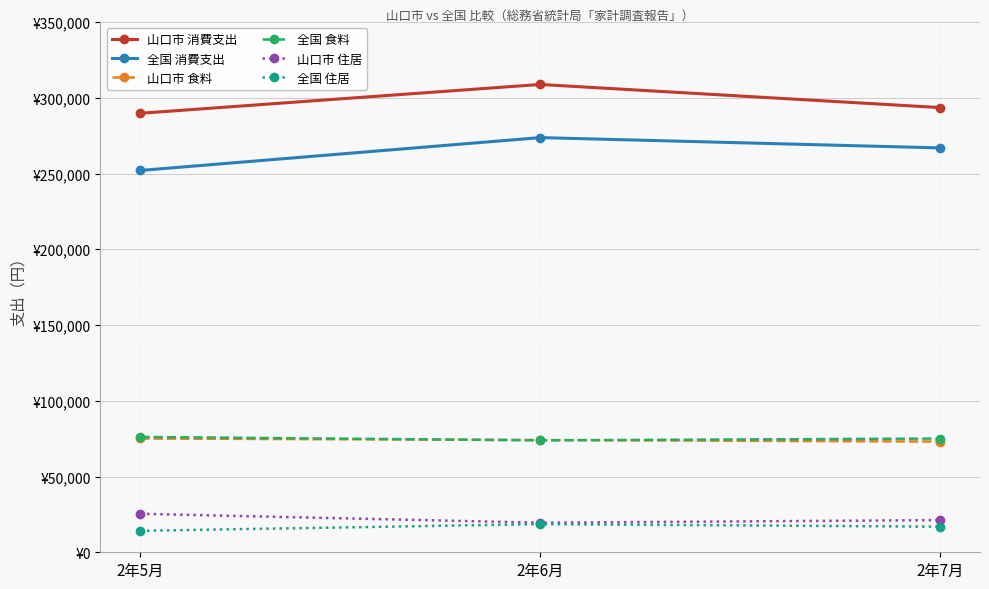

Reading left to right, transcribe all the data shown in this chart.

山口市 消費支出: 2年5月=289751	2年6月=308779	2年7月=293512
全国 消費支出: 2年5月=252017	2年6月=273699	2年7月=266897
山口市 食料: 2年5月=75105	2年6月=74093	2年7月=73071
全国 食料: 2年5月=76138	2年6月=73878	2年7月=75075
山口市 住居: 2年5月=25407	2年6月=19517	2年7月=21226
全国 住居: 2年5月=14163	2年6月=18584	2年7月=16898